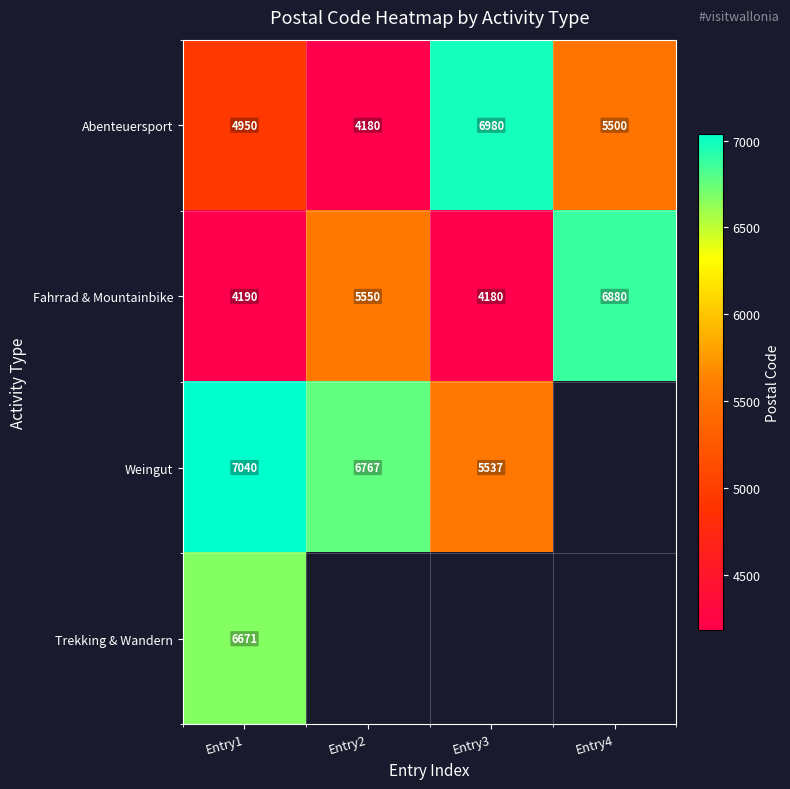

The Abenteuersport series shows 4180 at Entry2. True or false?

True